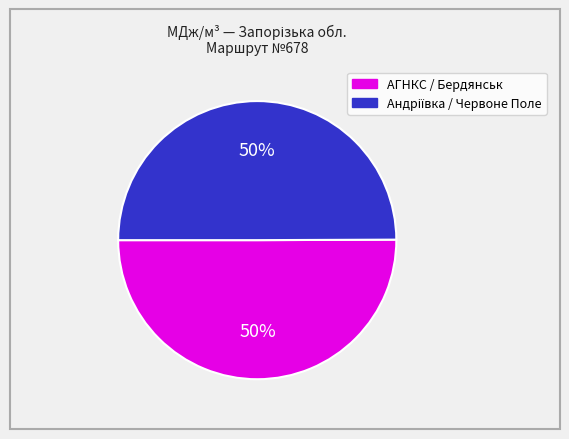

To the nearest percent, what is the average slice percentage?

50%